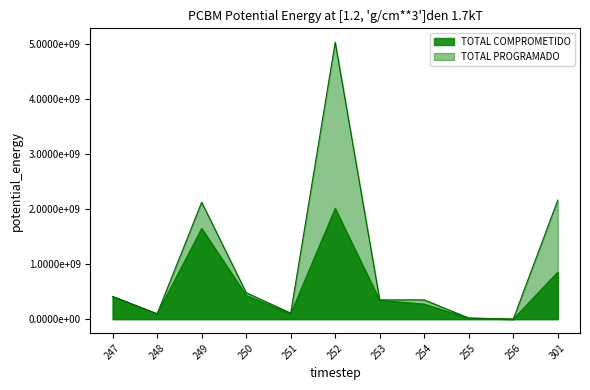

At which label does TOTAL COMPROMETIDO reach its peak?

252